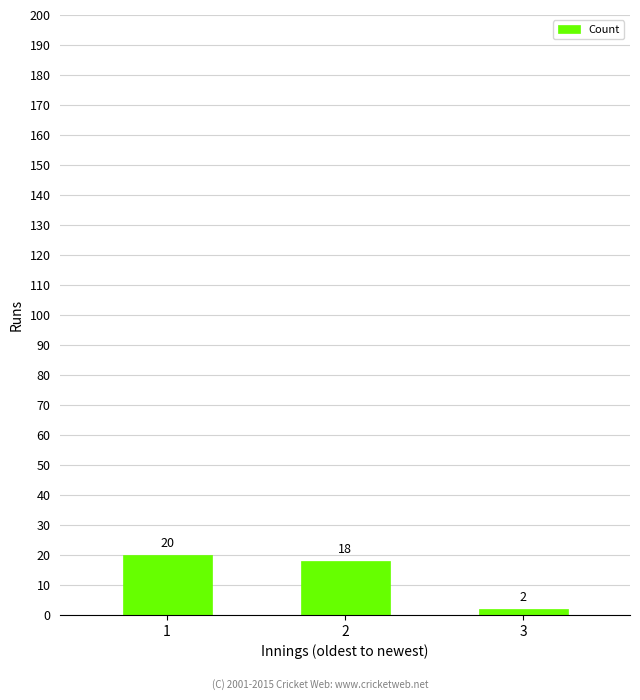

The value at 3 is 2. True or false?

True